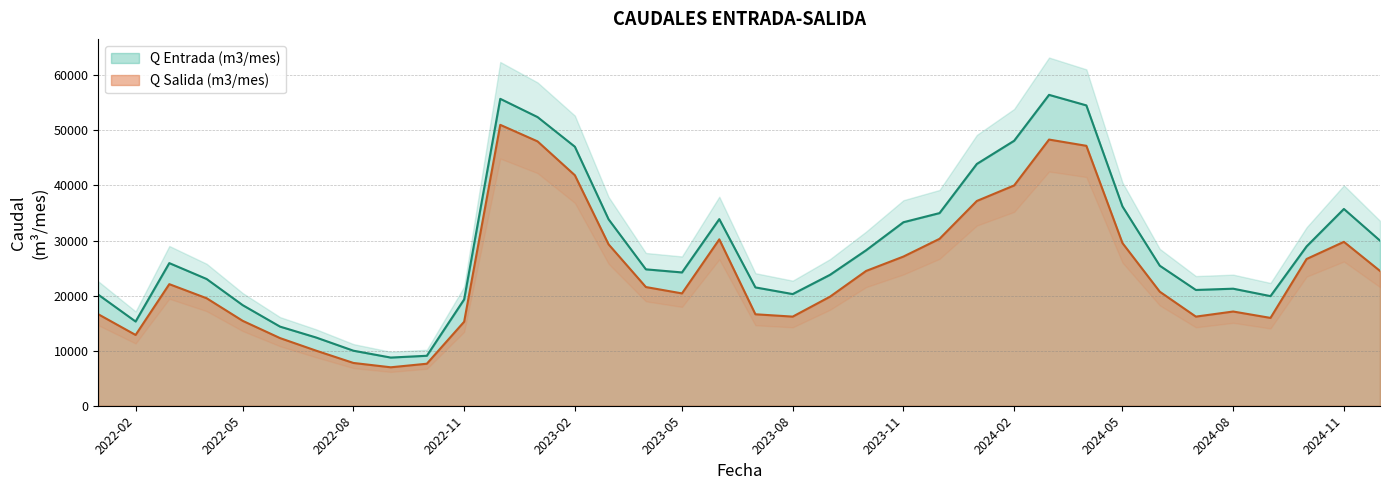

What is the label of the 21st point from the left?

2023-09